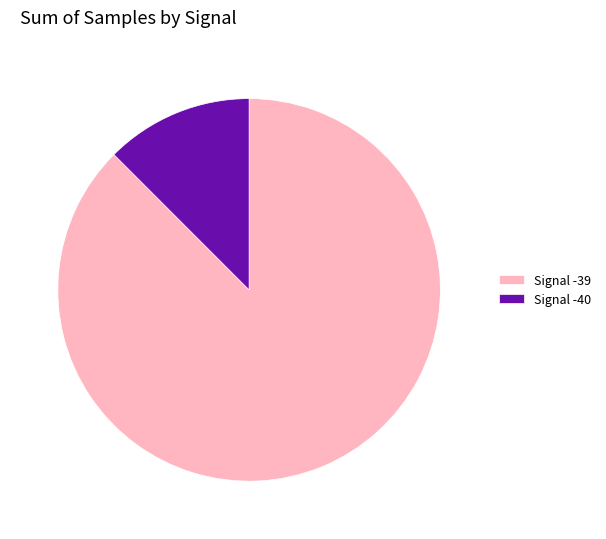

Which has a higher value, Signal -39 or Signal -40?

Signal -39